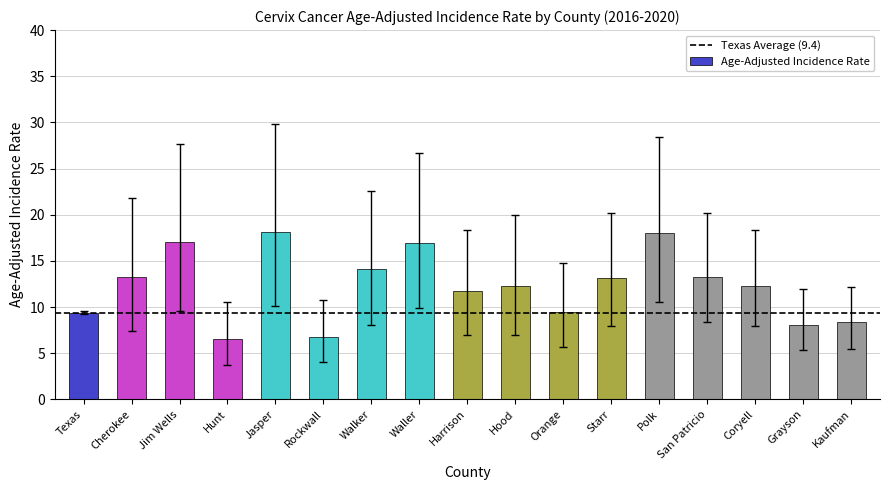

Does the chart contain any negative values?

No